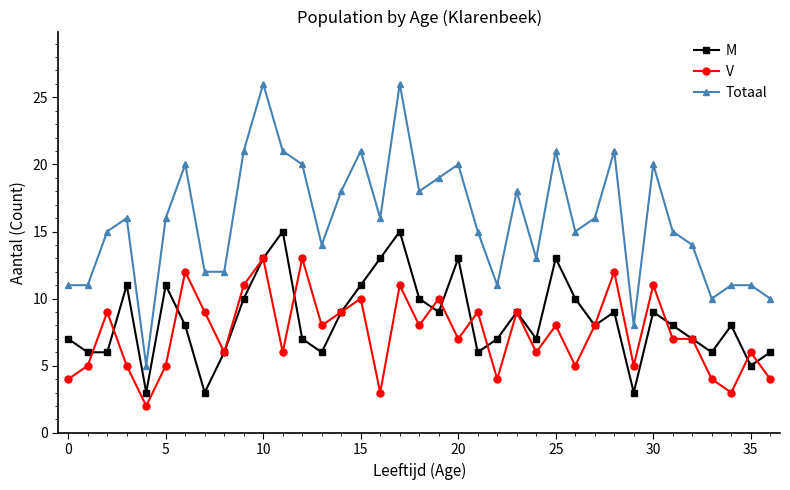

Which series has the largest total across all categories?

Totaal